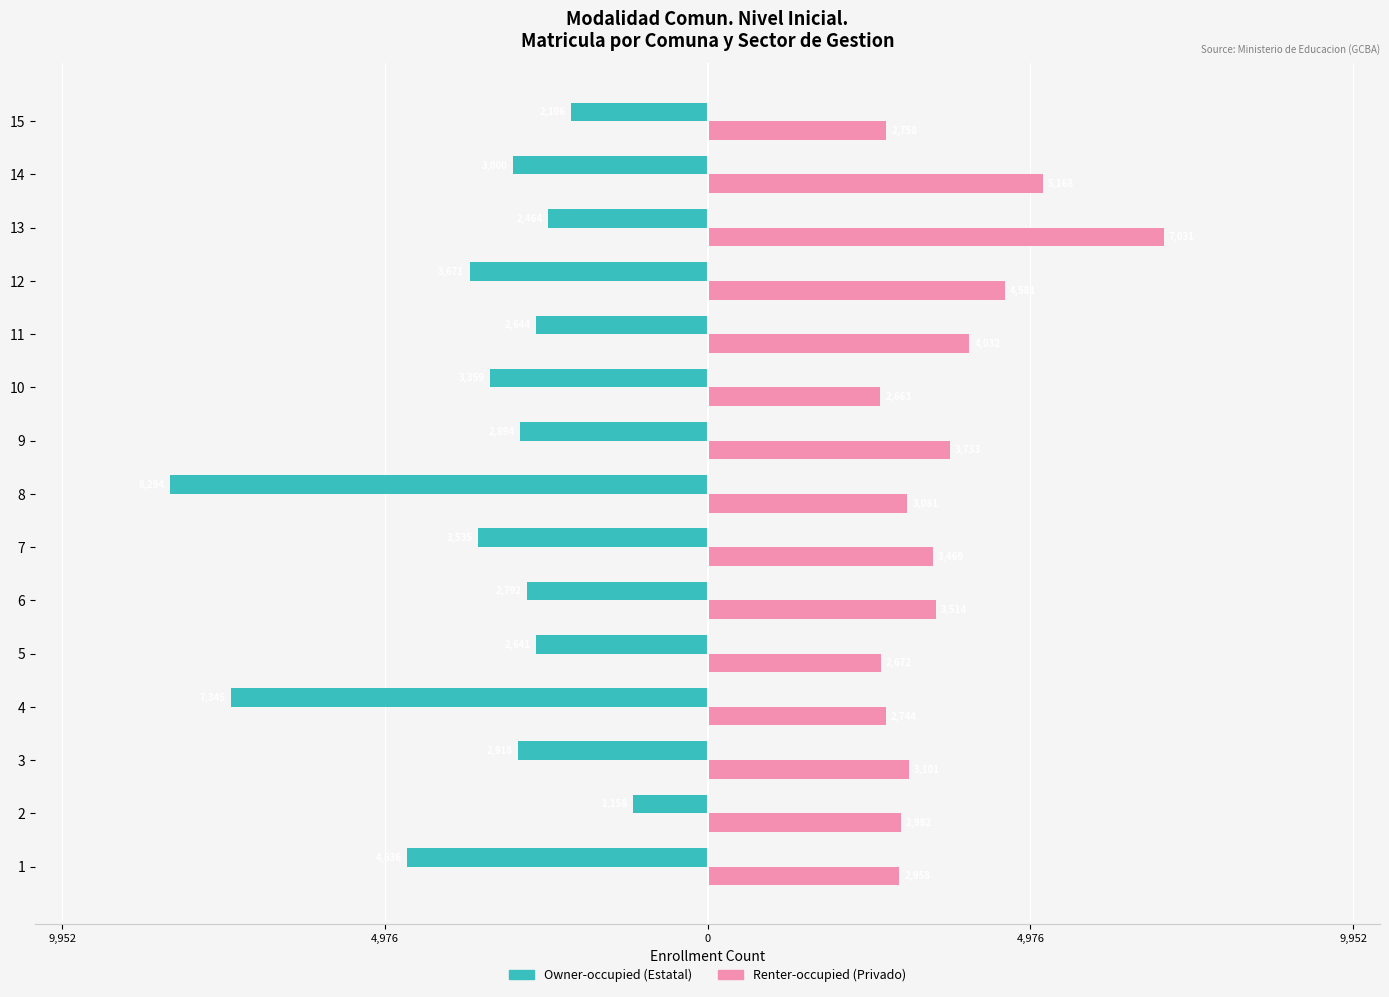

What are all the series names shown in the legend?

Owner-occupied (Estatal), Renter-occupied (Privado)